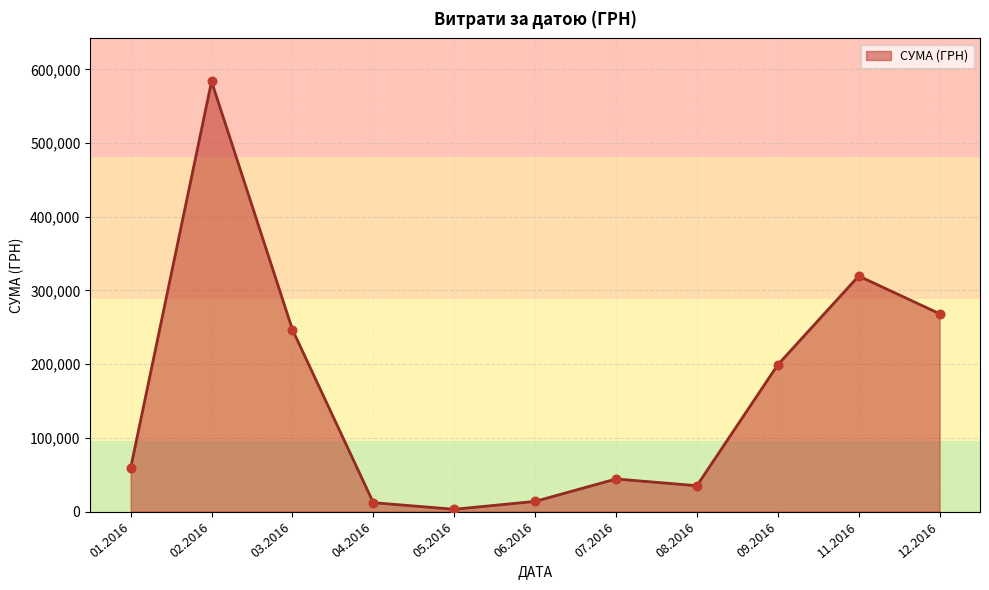

What is the change in value from 08.2016 to 09.2016?

+164015.2